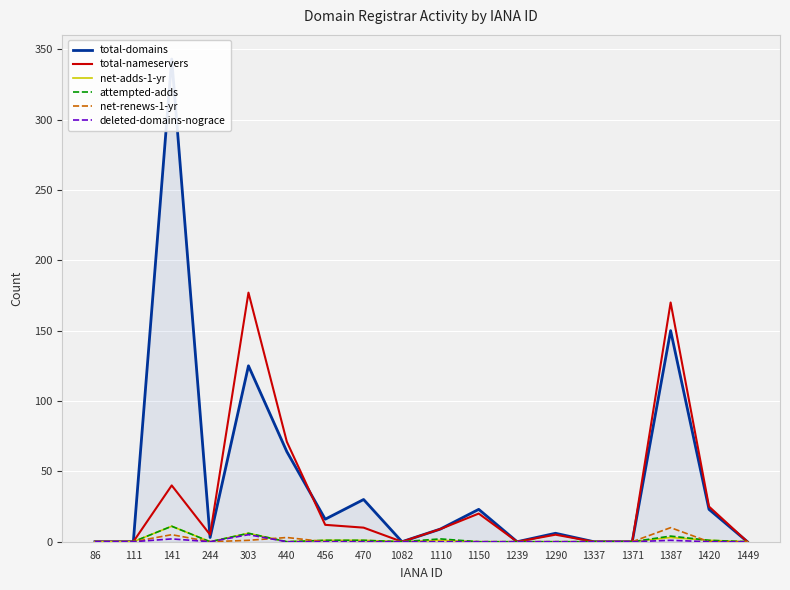

At which category is the sum across all series the highest?

141